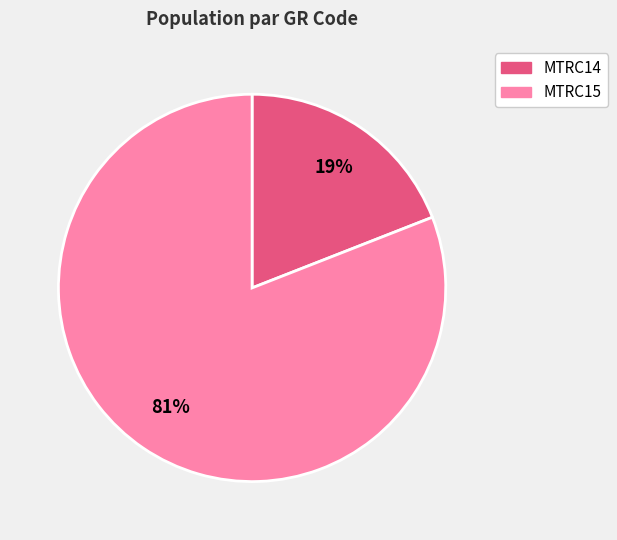

Do MTRC14 and MTRC15 together represent more than half of the pie?

Yes